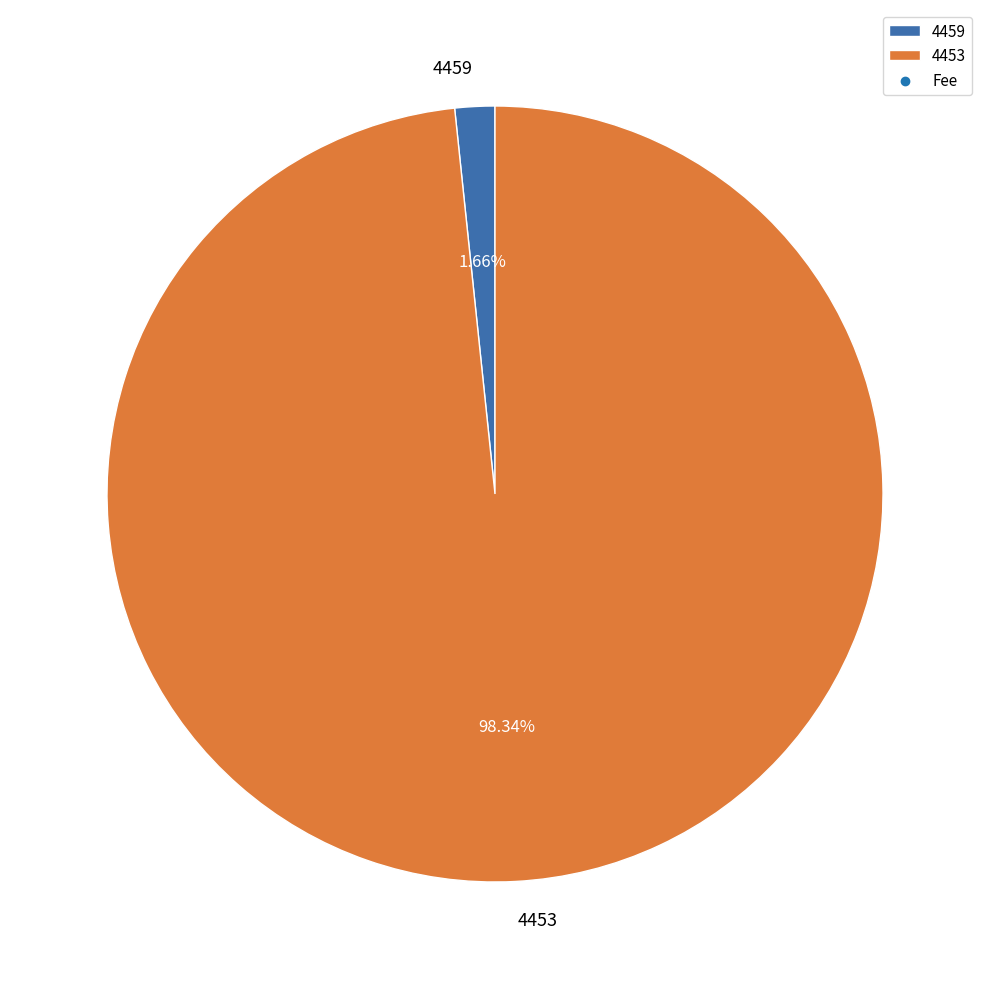

Rank the categories by value from lowest to highest.

4459, 4453